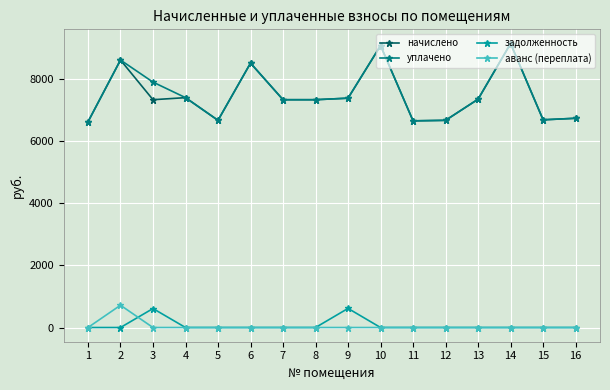

True or false: начислено and задолженность intersect in this chart.

False